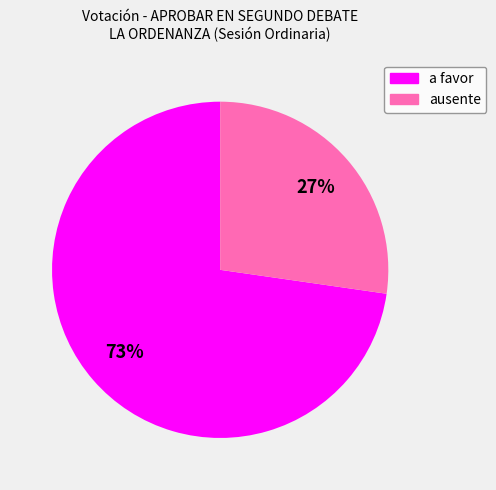

Does a favor represent more than half of the total?

Yes